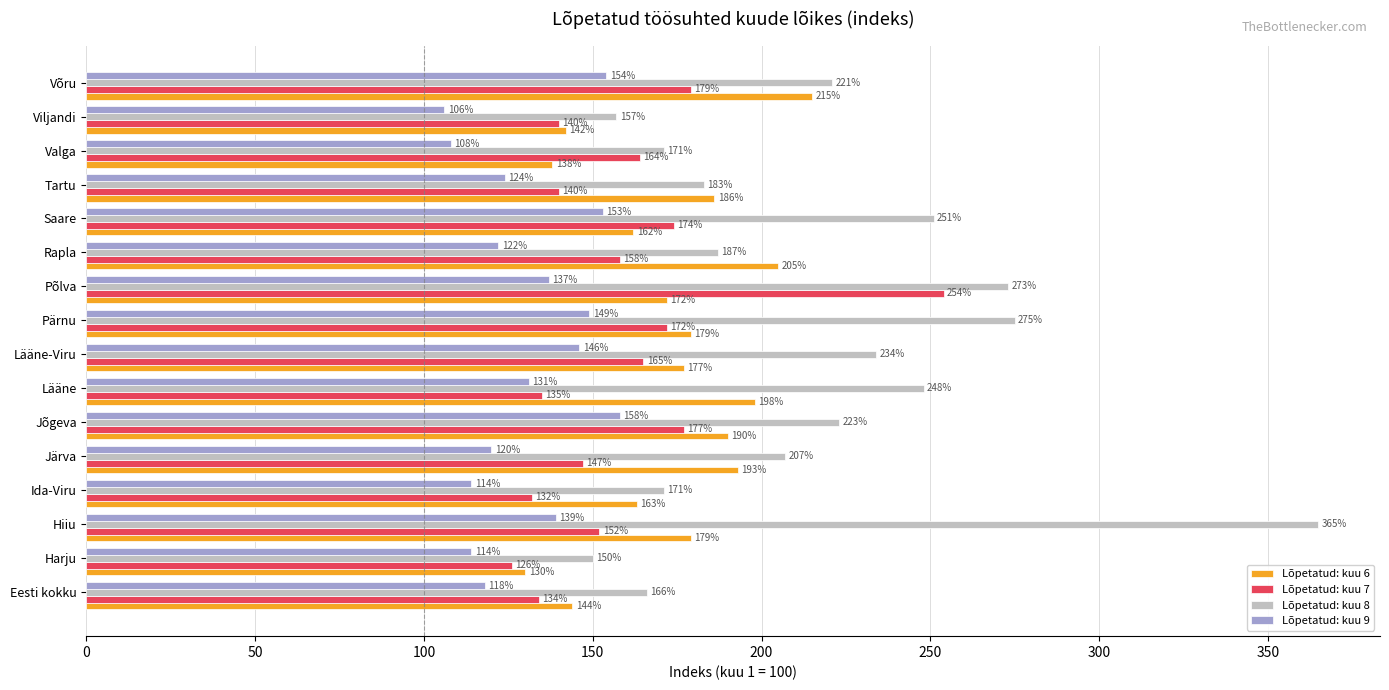

Where is Lõpetatud: kuu 9 nearest to the value 132?

Lääne